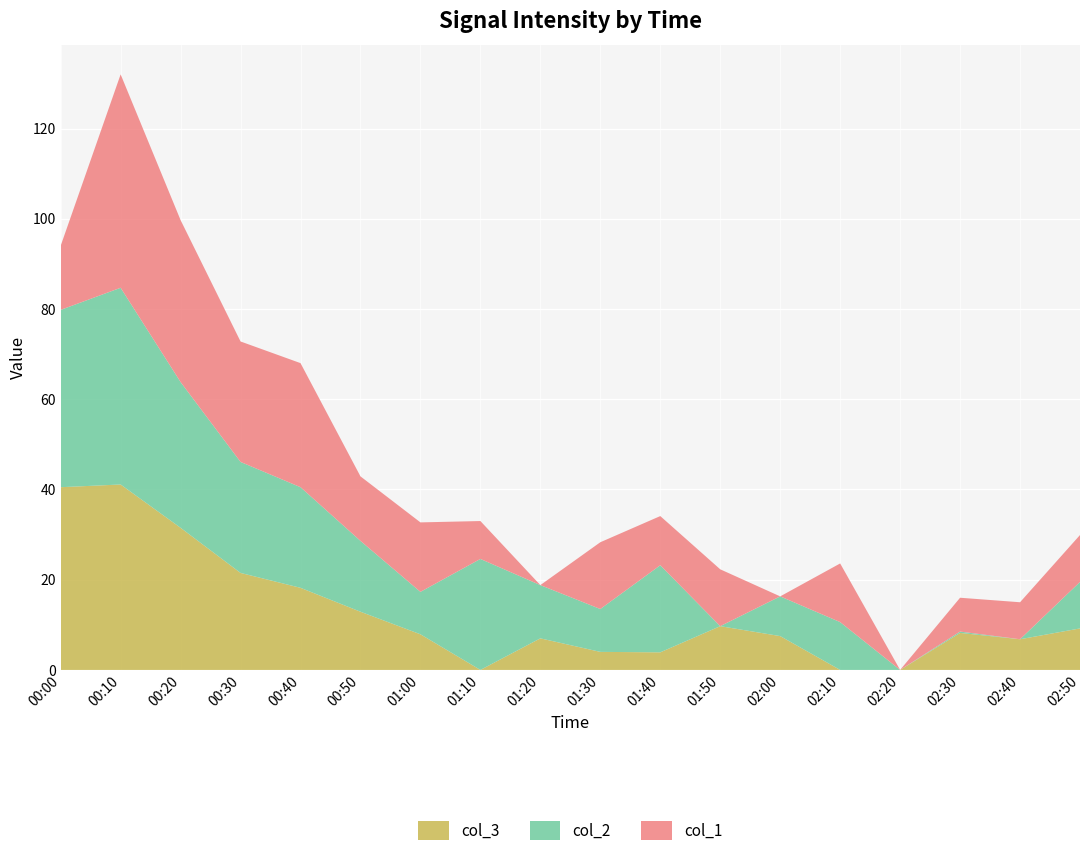

Reading left to right, what are all the values shown in this chart?

col_1: 14.2	47.3	35.9	26.7	27.5	14.3	15.4	8.4	0.0	14.8	10.9	12.6	0.0	13.0	0.0	7.5	8.2	10.4
col_2: 39.3	43.6	32.3	24.6	22.3	15.7	9.4	24.6	11.8	9.5	19.3	0.0	8.8	10.6	0.0	0.3	0.0	10.3
col_3: 40.5	41.1	31.5	21.5	18.2	12.9	7.9	0.0	7.0	4.0	3.9	9.7	7.5	0.0	0.0	8.2	6.8	9.2